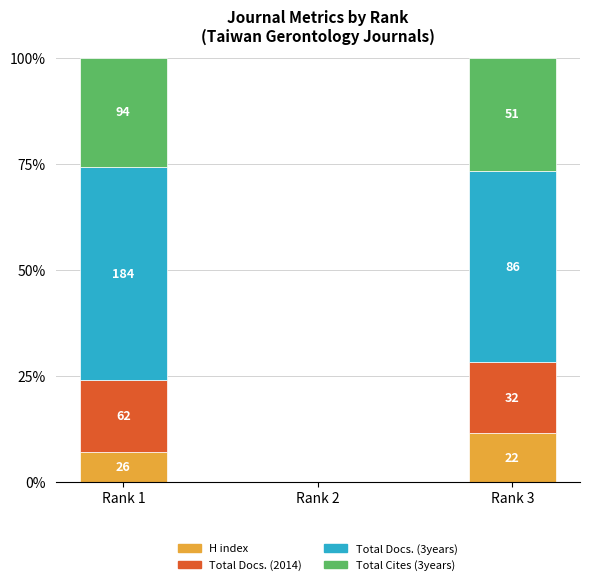

Where does the Total Cites (3years) series first go above 25?

Rank 1